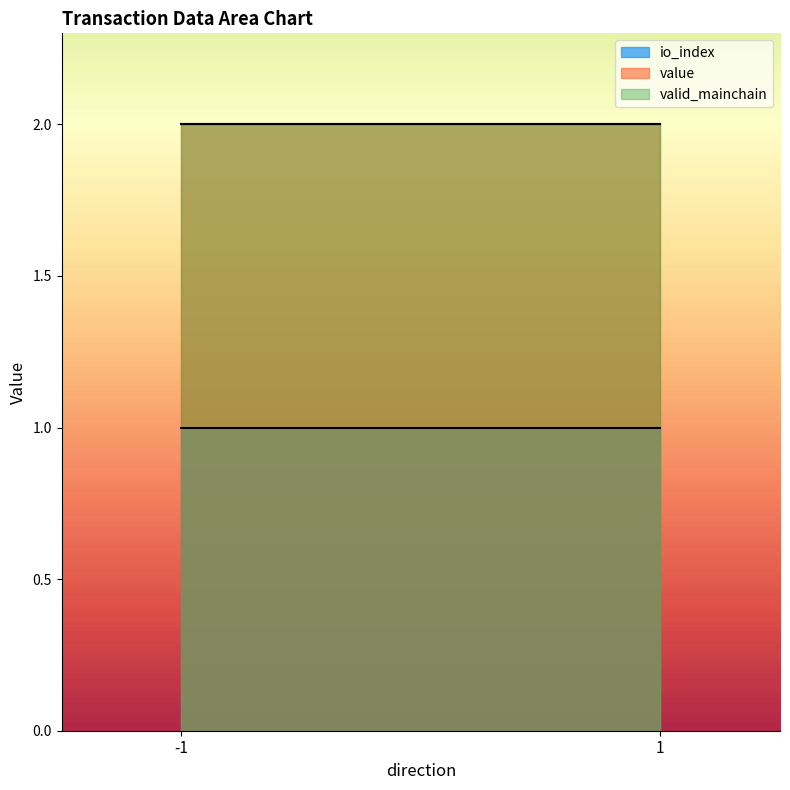

The value of valid_mainchain at -1_0 is 1.0. True or false?

True